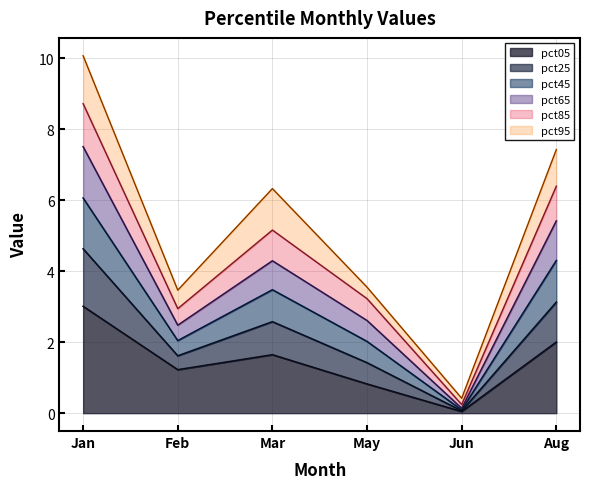

Which label corresponds to the smallest value in the chart?

Jun